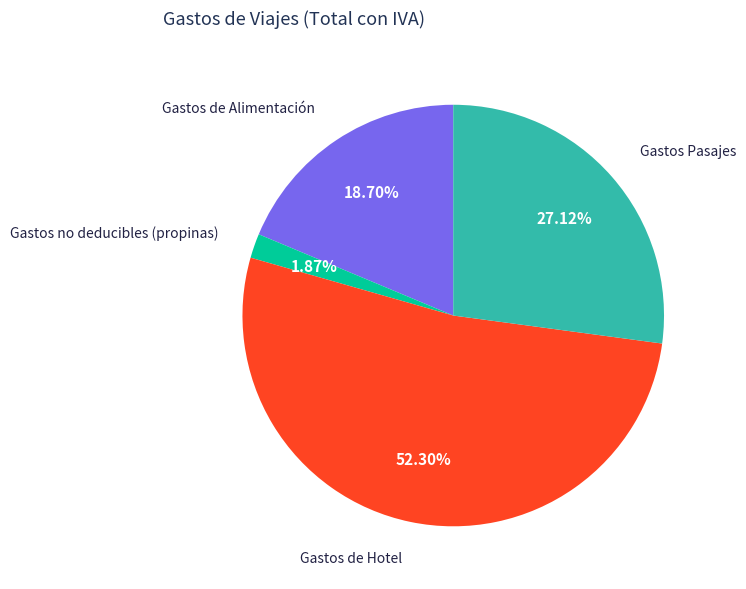

How many slices are in this pie chart?

4